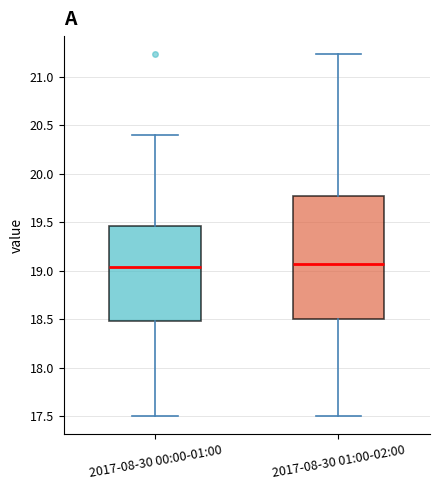

Reading left to right, read every box against the y-axis: the position of its median line, the range the box covers, and the ends of its whiskers. The values are not printed on the chart, so give them approximately, as read against the axis.

2017-08-30 00:00-01:00: median 19.05, box 18.50 to 19.45, whiskers 17.50 to 20.40
2017-08-30 01:00-02:00: median 19.05, box 18.50 to 19.75, whiskers 17.50 to 21.25